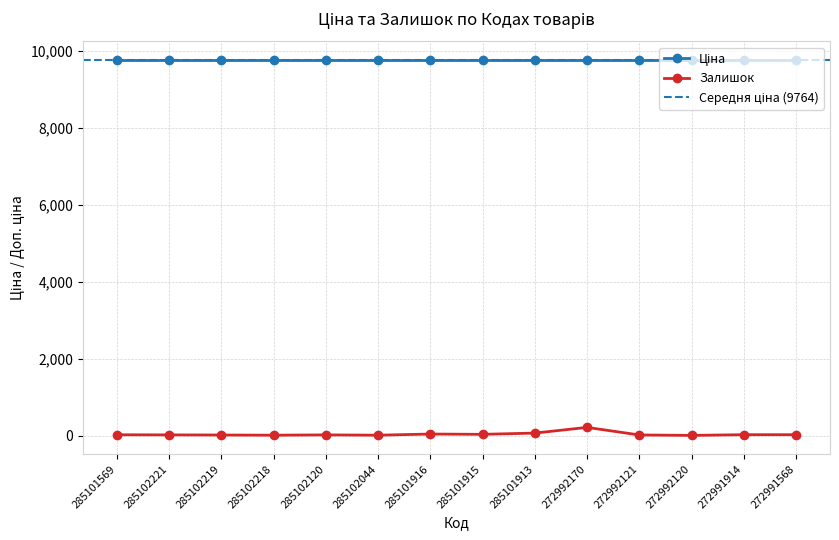

Reading left to right, what are all the values shown in this chart?

19	16	13	8	16	8	38	30	63	211	14	3	21	21